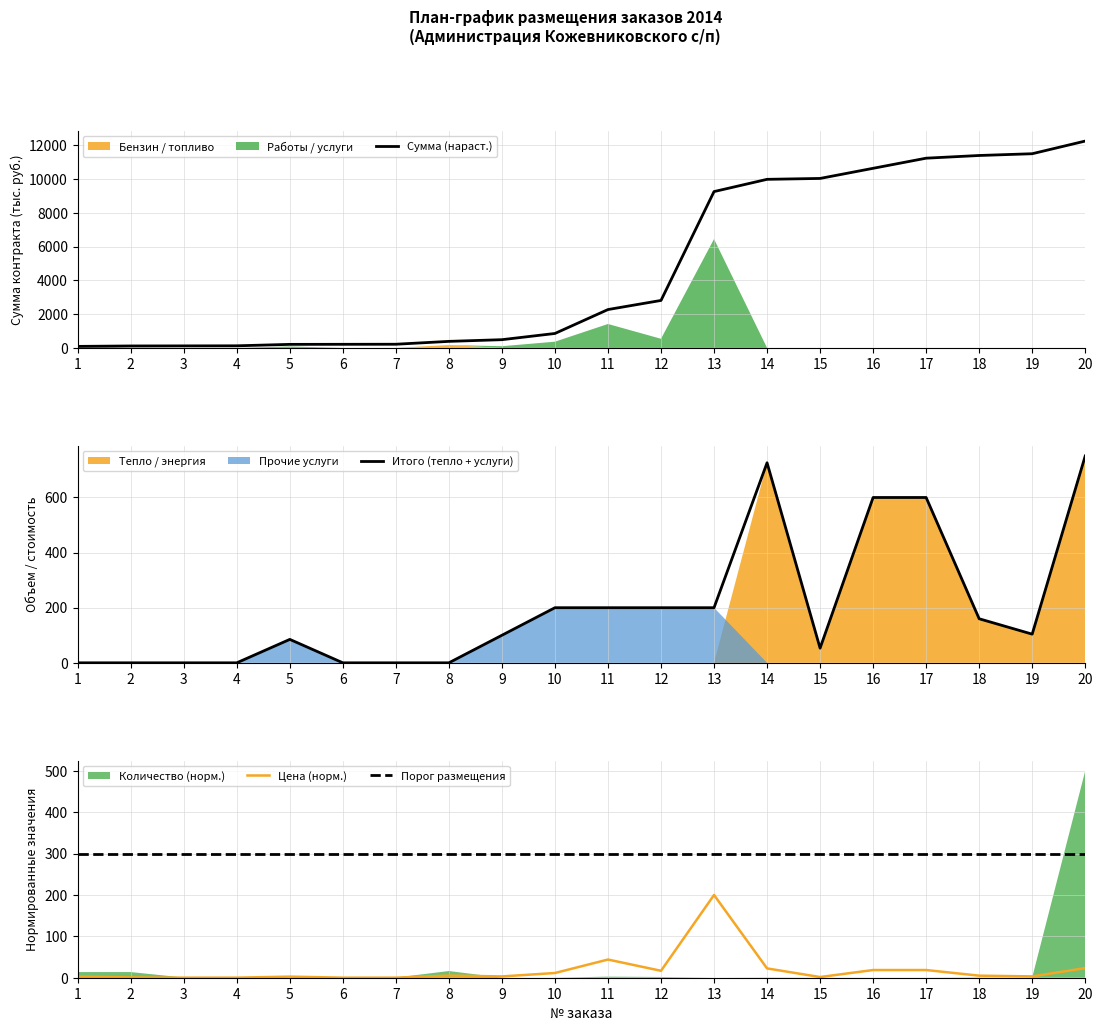

Where is Итого (тепло + услуги) nearest to the value 375?

10